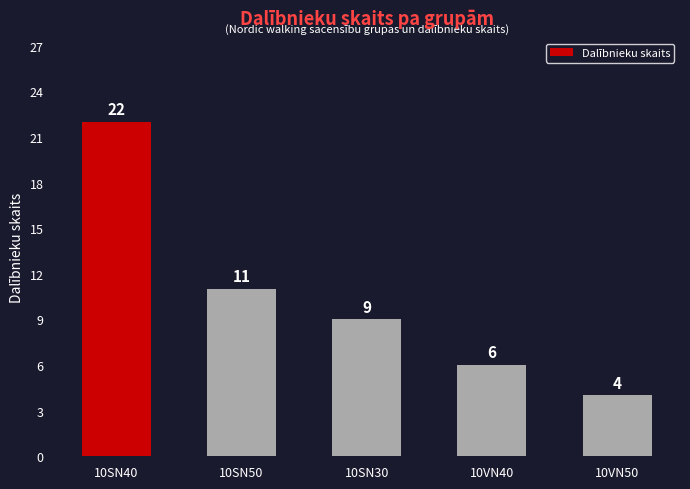

At which label is the value closest to 13?

10SN50